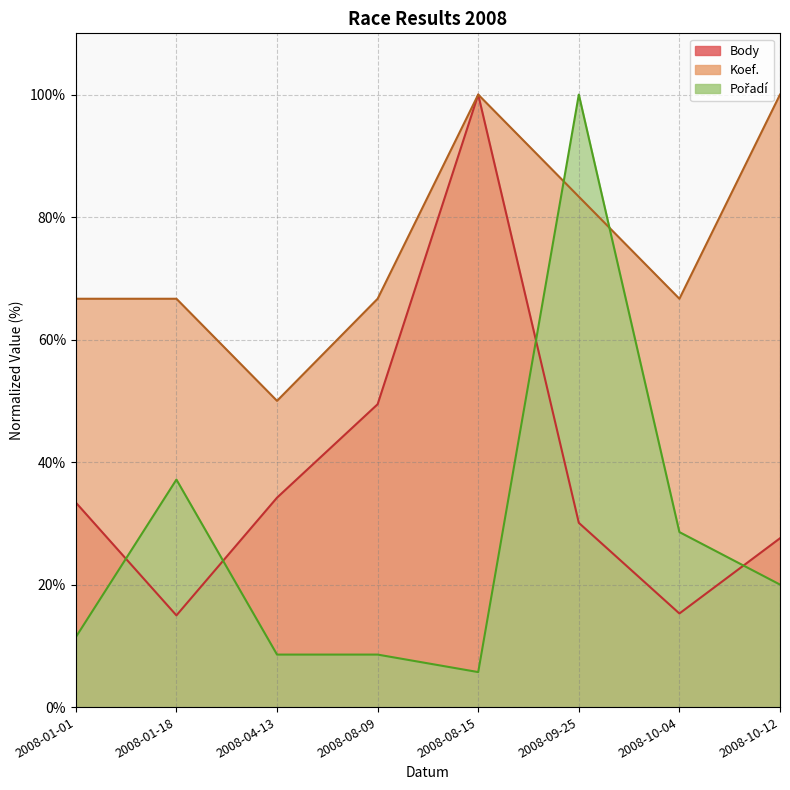

How many values in the Pořadí series exceed 20?

3